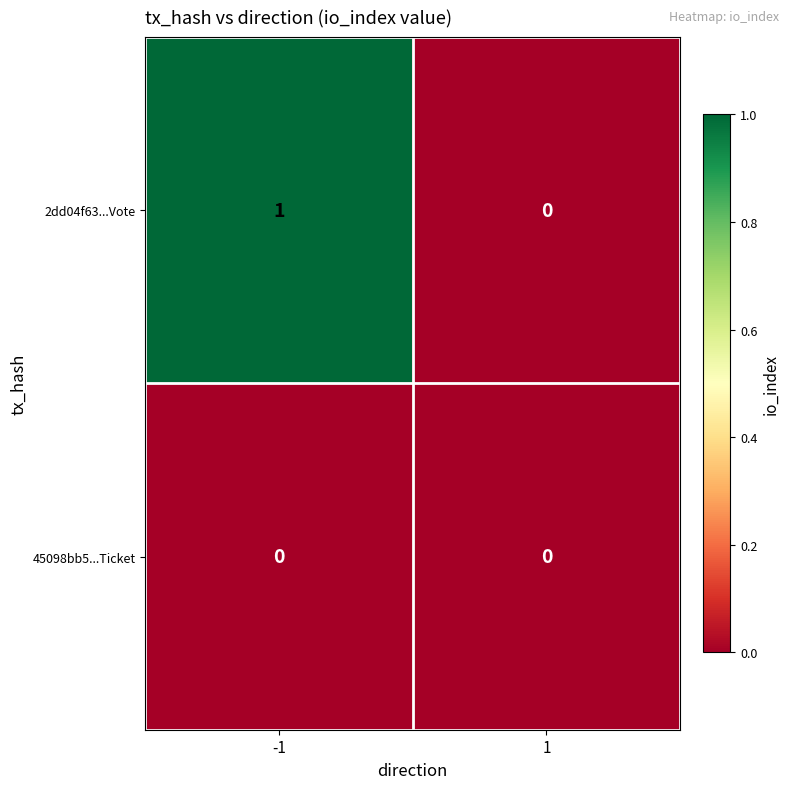

At -1, list the series in order from smallest to largest.

45098bb5...Ticket, 2dd04f63...Vote